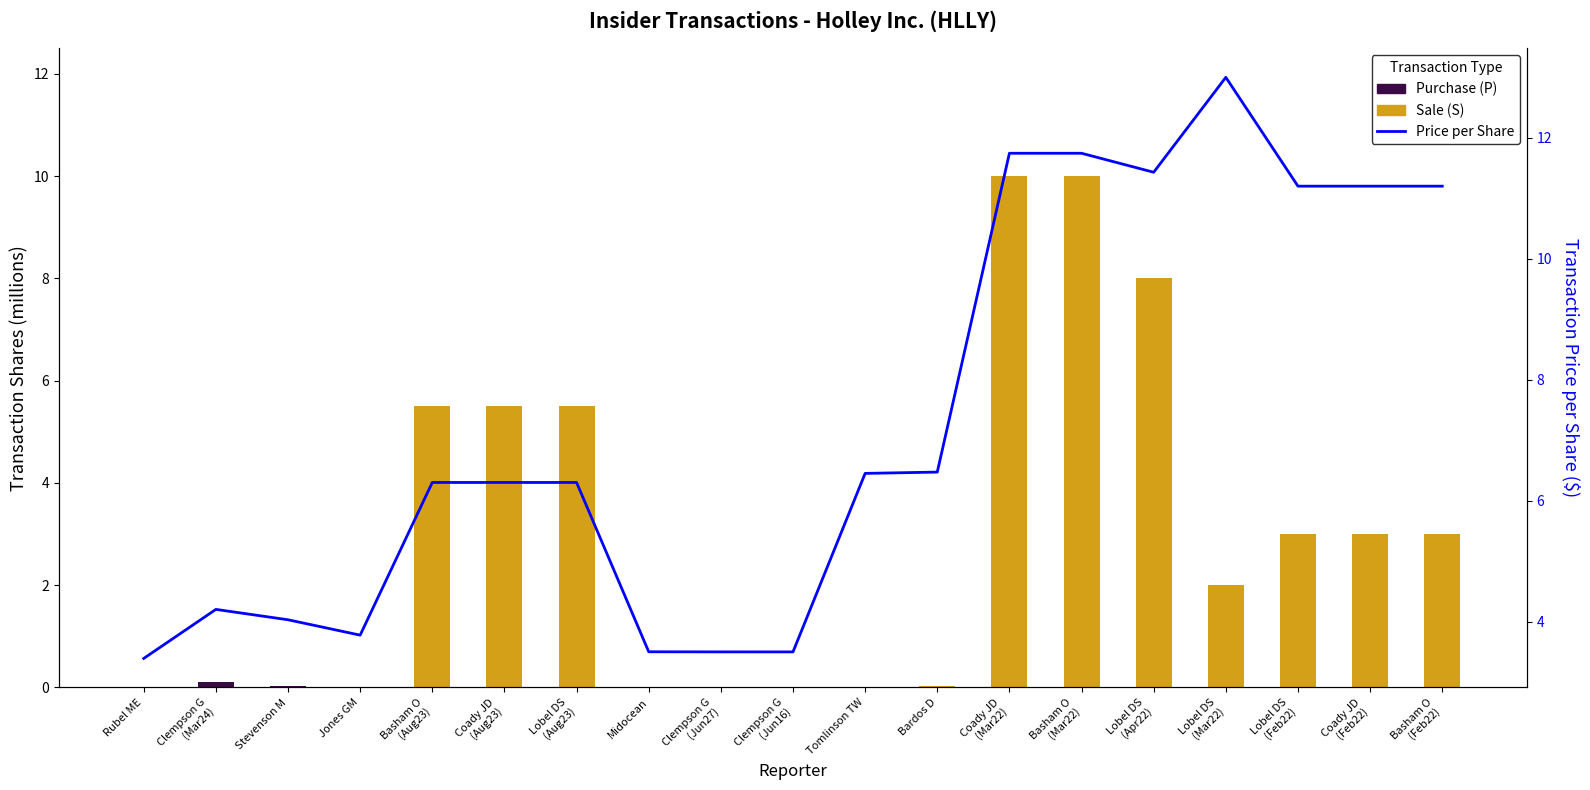

List the labels in order of value, smallest first.

Rubel ME, Clempson G
(Jun16), Clempson G
(Jun27), Midocean, Jones GM, Stevenson M, Clempson G
(Mar24), Basham O
(Aug23), Coady JD
(Aug23), Lobel DS
(Aug23), Tomlinson TW, Bardos D, Lobel DS
(Feb22), Coady JD
(Feb22), Basham O
(Feb22), Lobel DS
(Apr22), Coady JD
(Mar22), Basham O
(Mar22), Lobel DS
(Mar22)